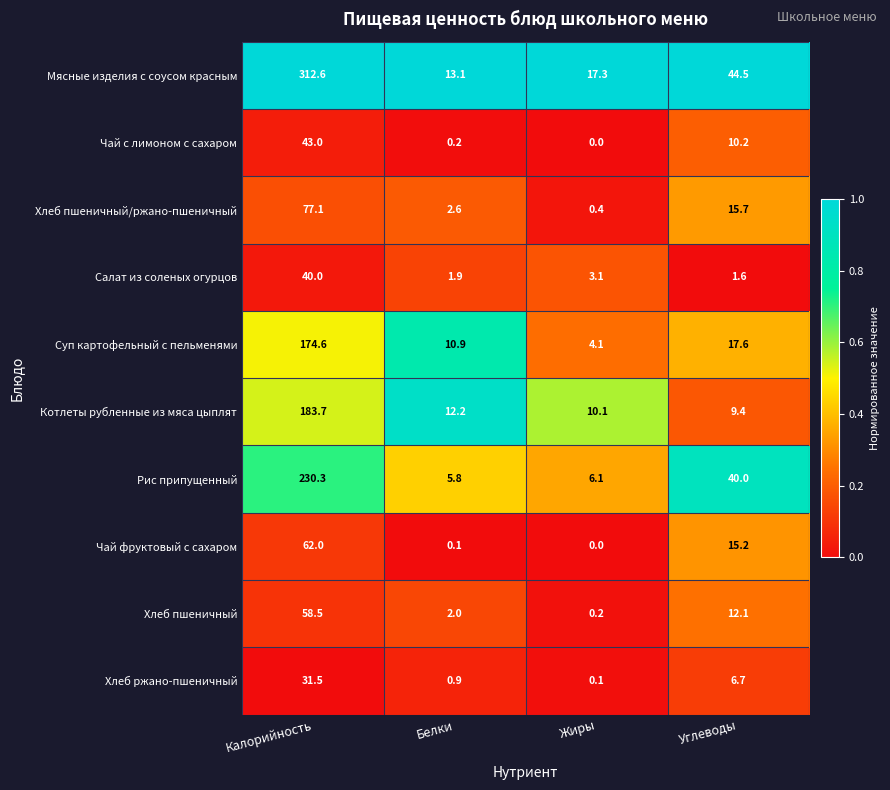

Which category has the lowest value across all series?

Жиры